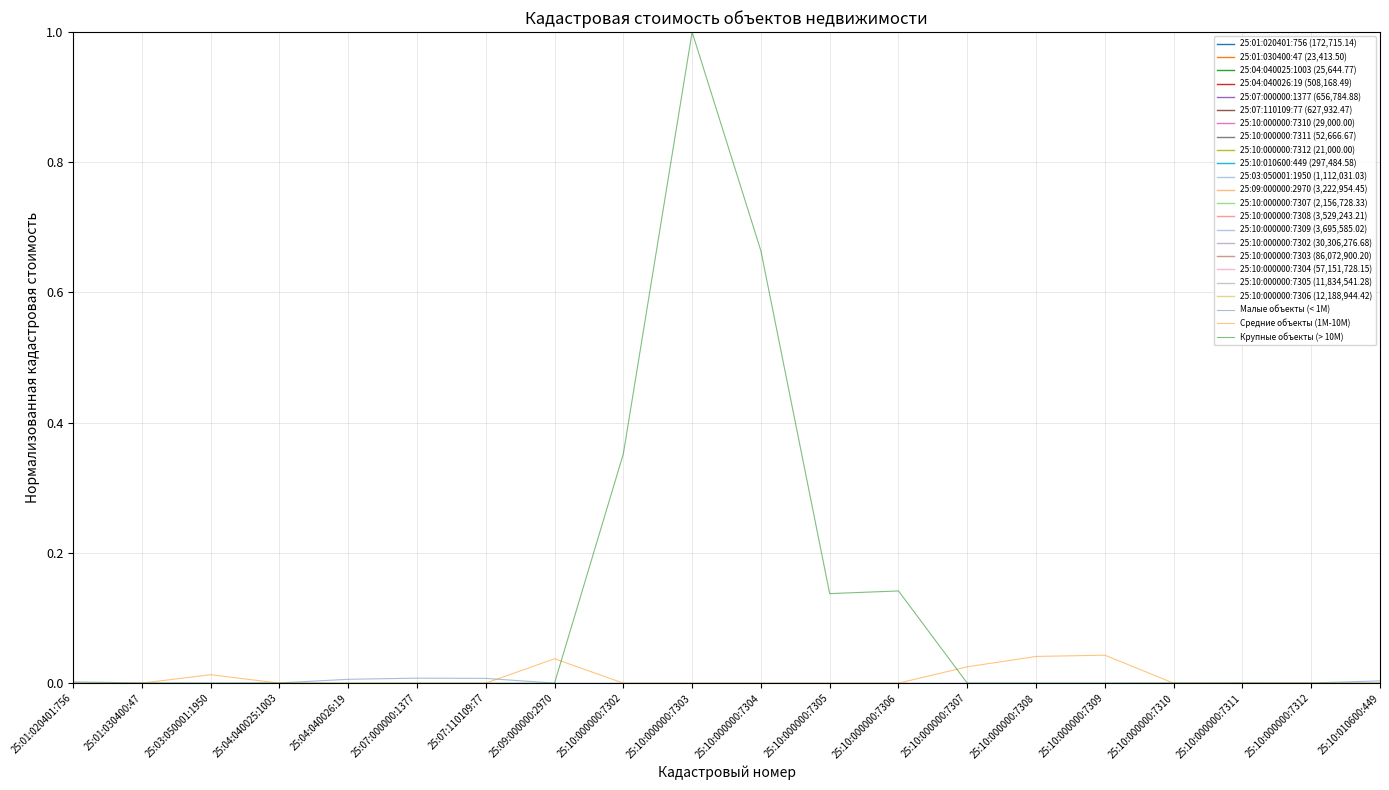

What is the label of the 3rd point from the right?

25:10:000000:7311